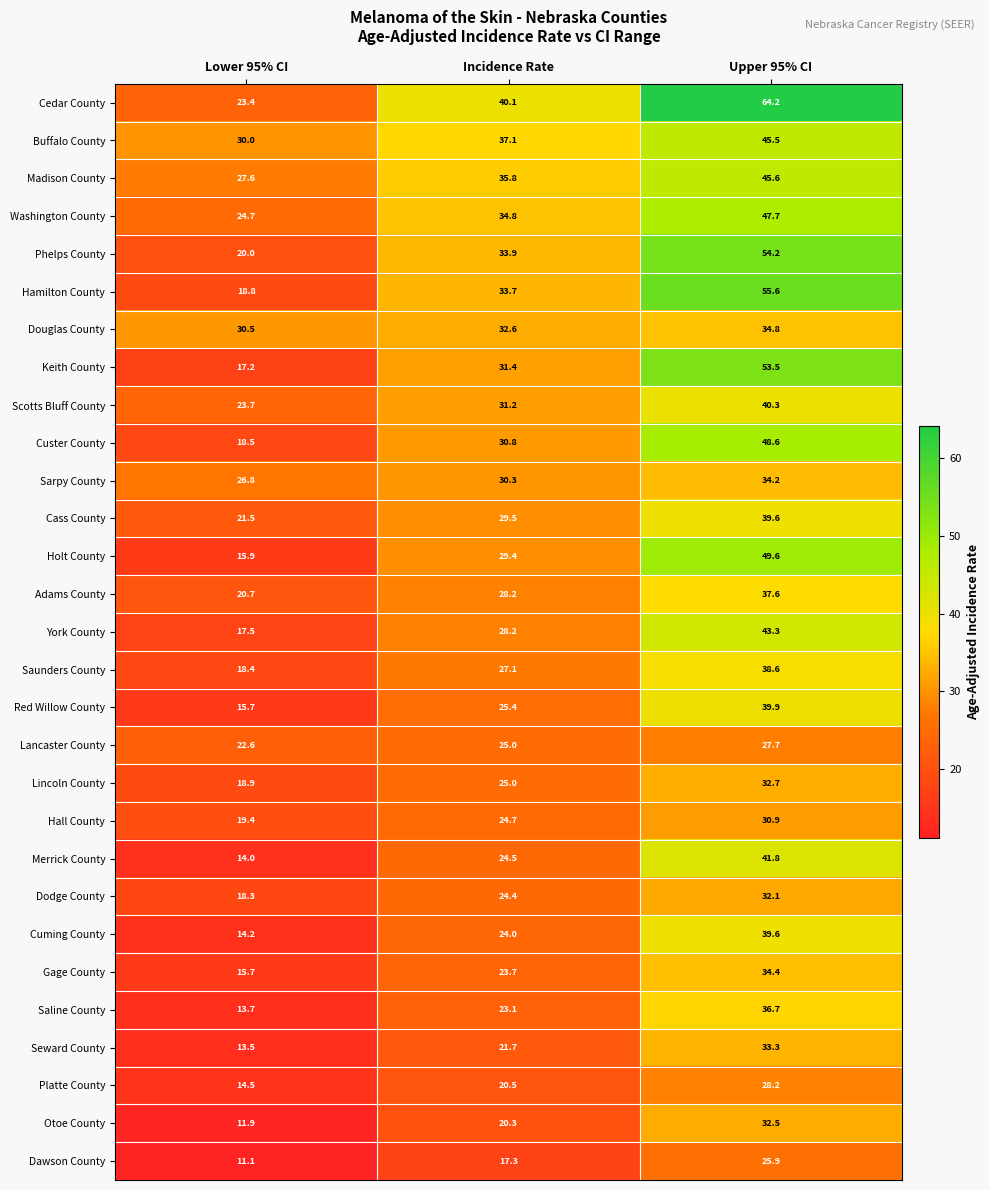

What is the difference between the Otoe County values at Lower 95% CI and Upper 95% CI?

20.6